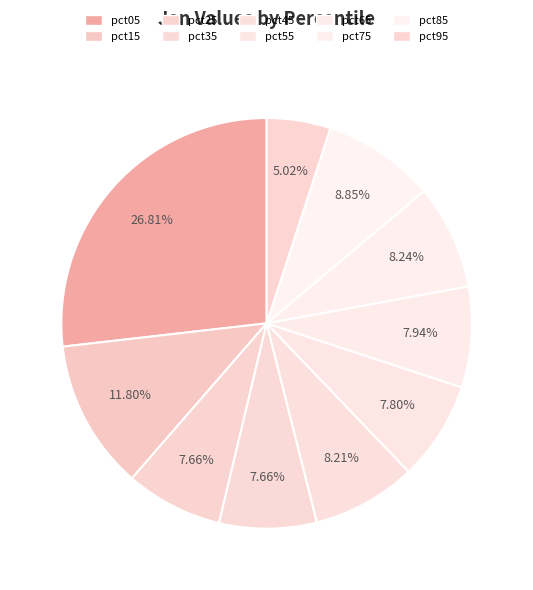

Rank the categories by value from highest to lowest.

pct05, pct15, pct85, pct75, pct45, pct65, pct55, pct35, pct25, pct95